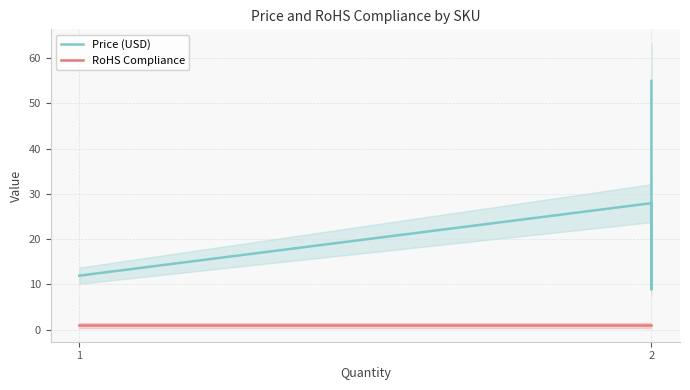

Is the value of Price (USD) at 2 greater than the value of RoHS Compliance at 2?

Yes